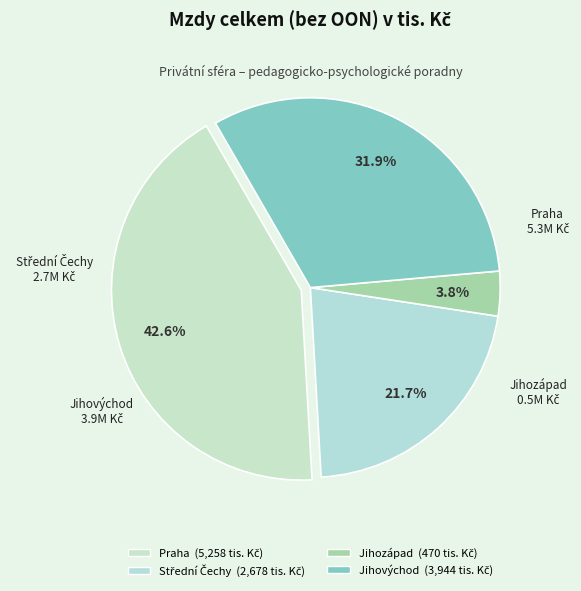

Is Jihozápad the majority of the pie?

No